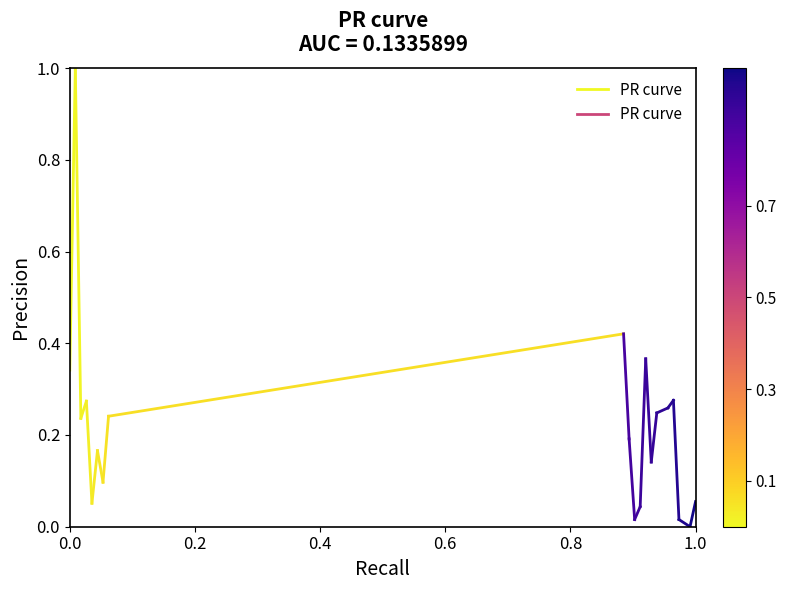

What is the difference between the values at 0.0 and 0.2?

0.7